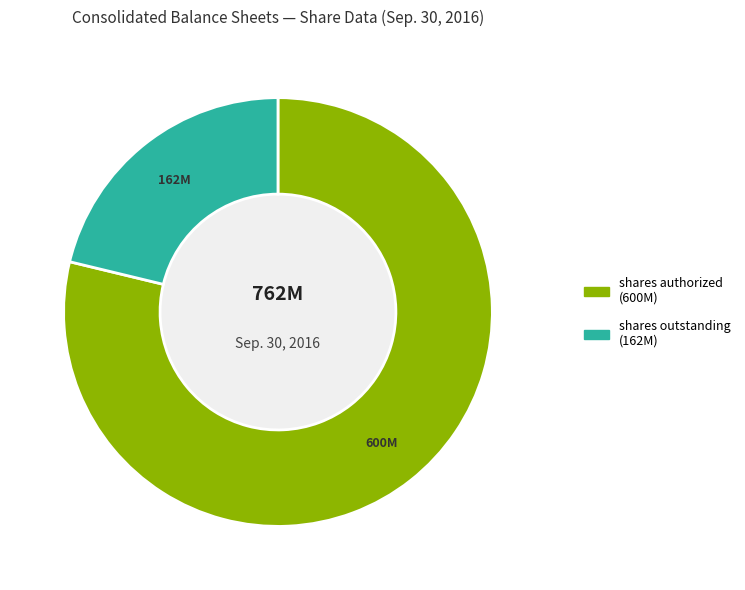

Is there any slice that represents more than half of the pie?

Yes